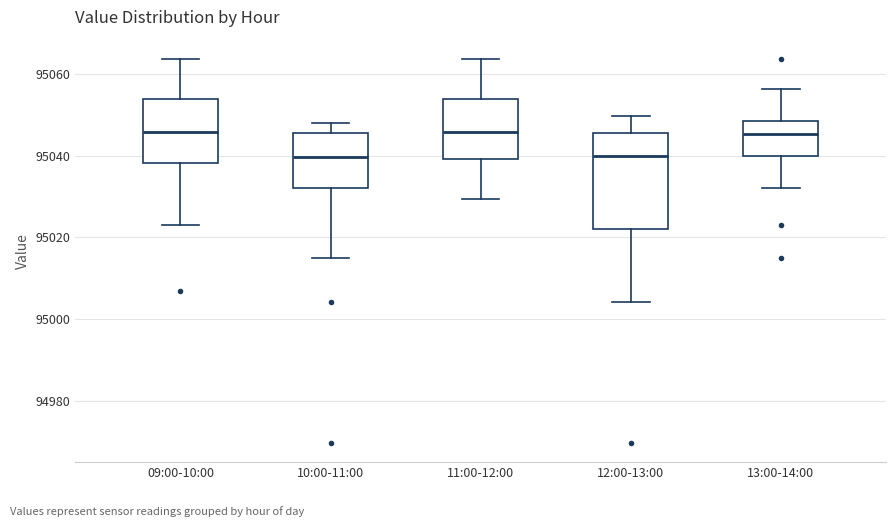

Comparing the boxes themselves (not the whiskers), which one is the tallest?

12:00-13:00